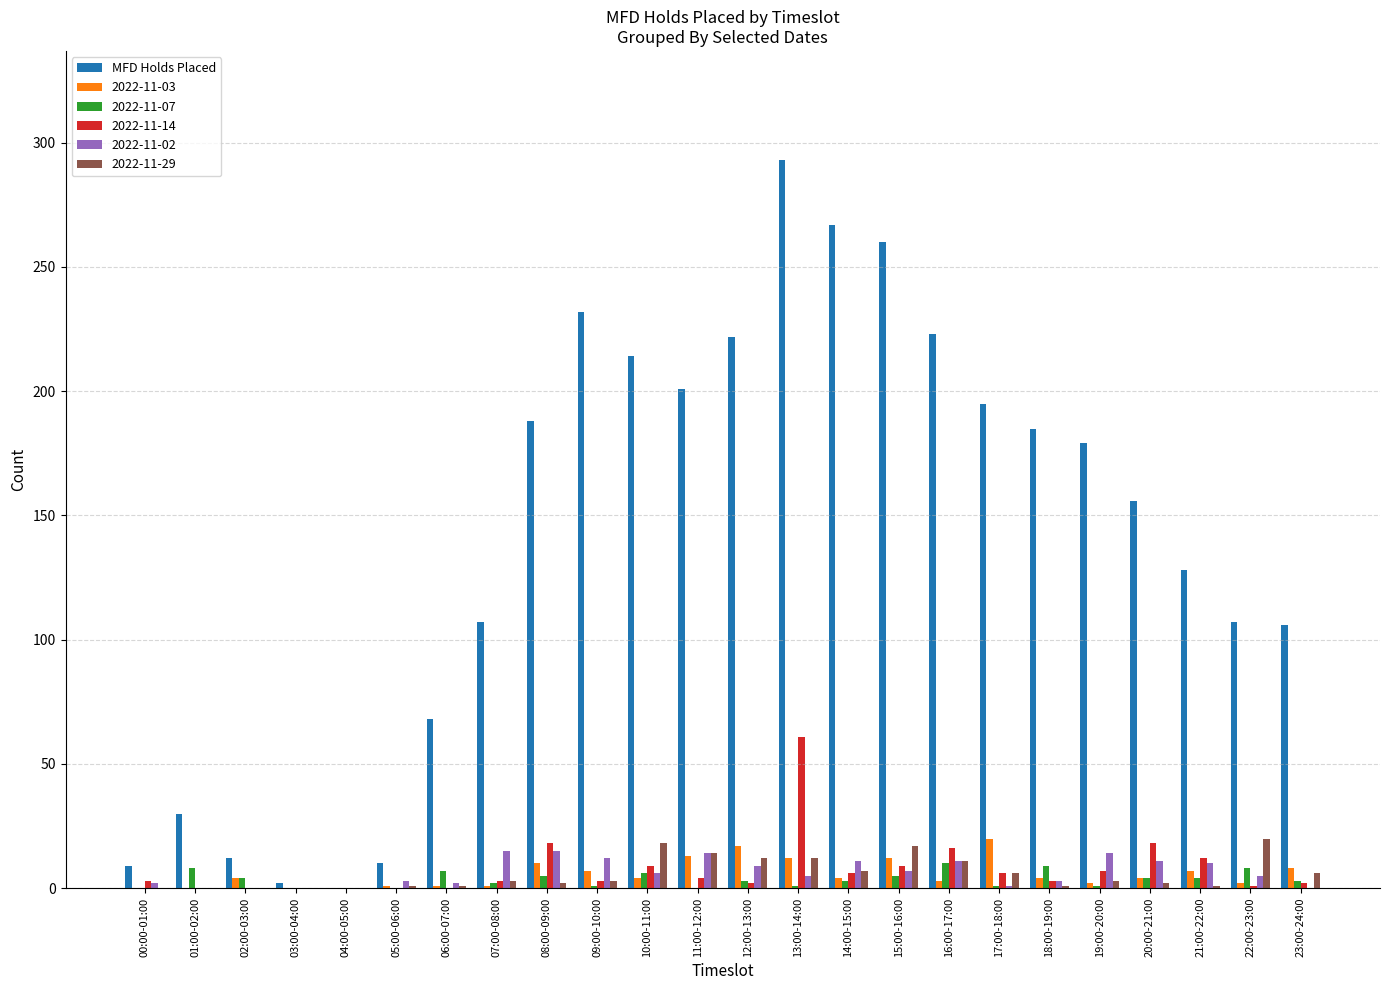

The value of 2022-11-07 at 03:00-04:00 is 0. True or false?

True